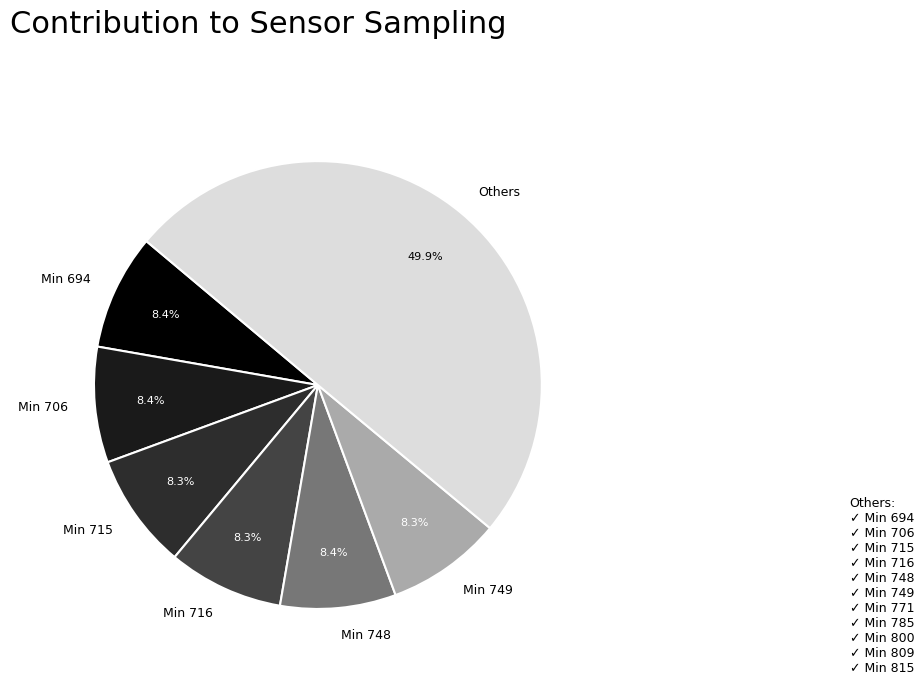

What is the total percentage of Others and Min 749?

58.2%